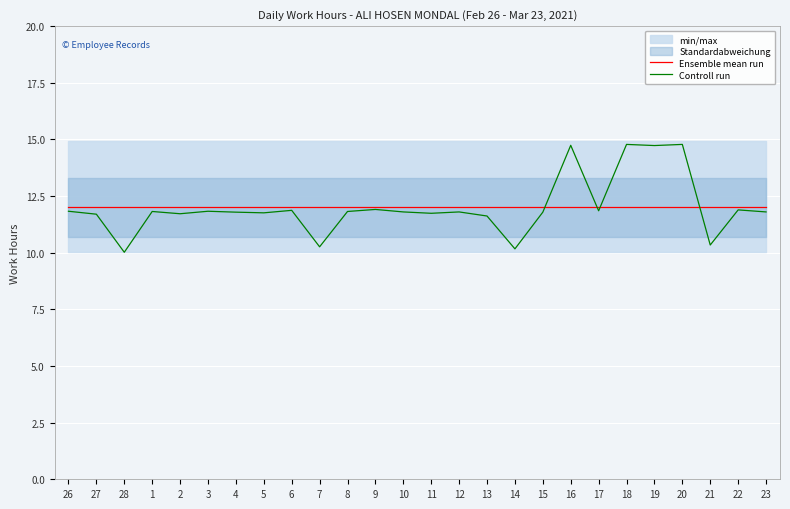

Reading left to right, what are all the values shown in this chart?

Ensemble mean run: 26=12.0	27=12.0	28=12.0	1=12.0	2=12.0	3=12.0	4=12.0	5=12.0	6=12.0	7=12.0	8=12.0	9=12.0	10=12.0	11=12.0	12=12.0	13=12.0	14=12.0	15=12.0	16=12.0	17=12.0	18=12.0	19=12.0	20=12.0	21=12.0	22=12.0	23=12.0
Controll run: 26=11.8	27=11.7	28=10.0	1=11.8	2=11.7	3=11.8	4=11.8	5=11.8	6=11.9	7=10.3	8=11.8	9=11.9	10=11.8	11=11.7	12=11.8	13=11.6	14=10.2	15=11.8	16=14.7	17=11.8	18=14.8	19=14.7	20=14.8	21=10.3	22=11.9	23=11.8